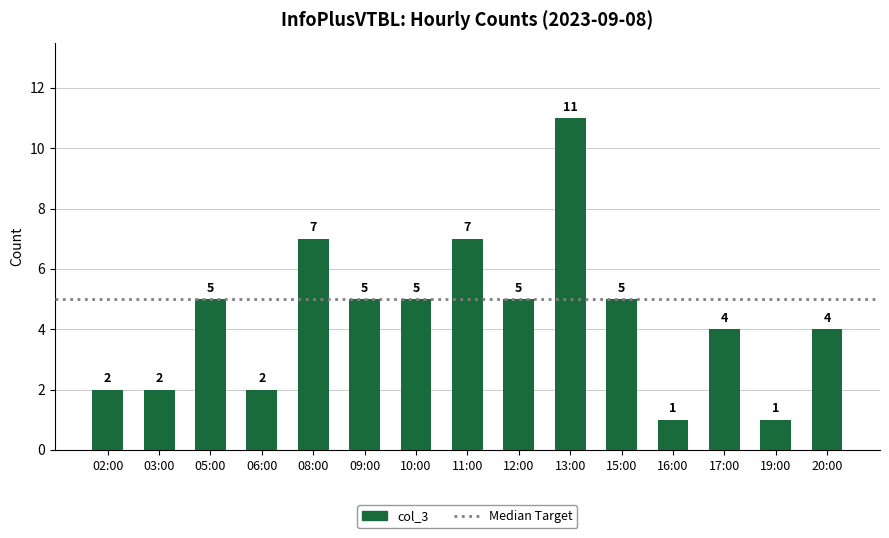

Is it true that the value at 13:00 is 11?

True